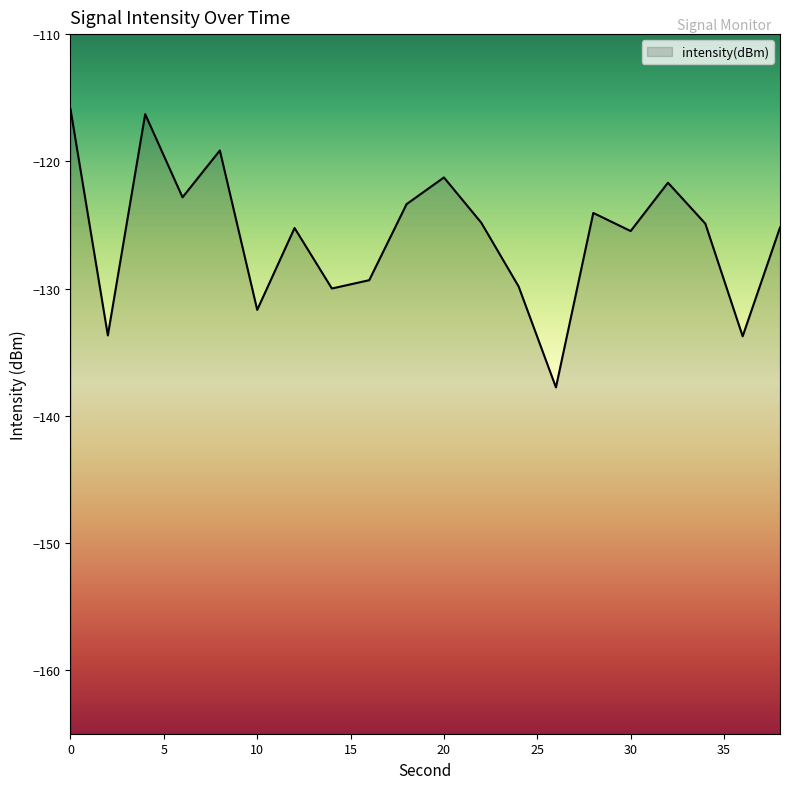

What is the sum of the values at 0 and 24?

-245.7